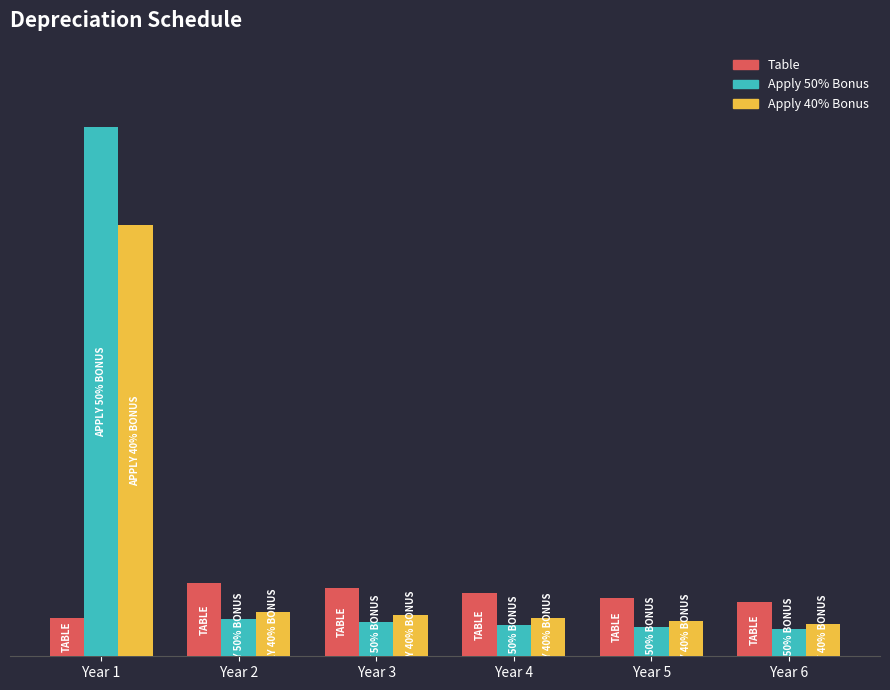

What is the spread (max minus min) of values at Year 1?

0.5